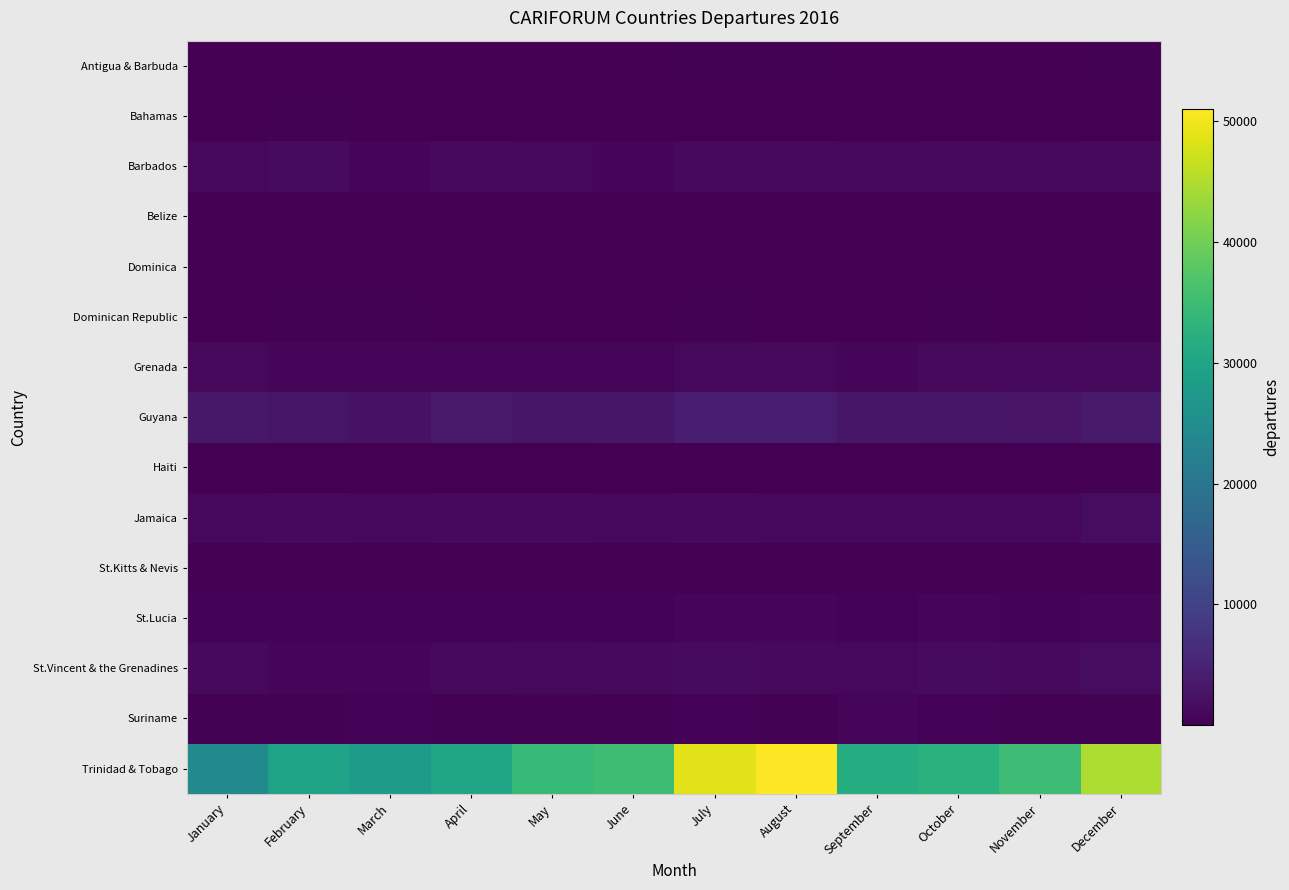

At how many categories does at least one series exceed 5190?

12